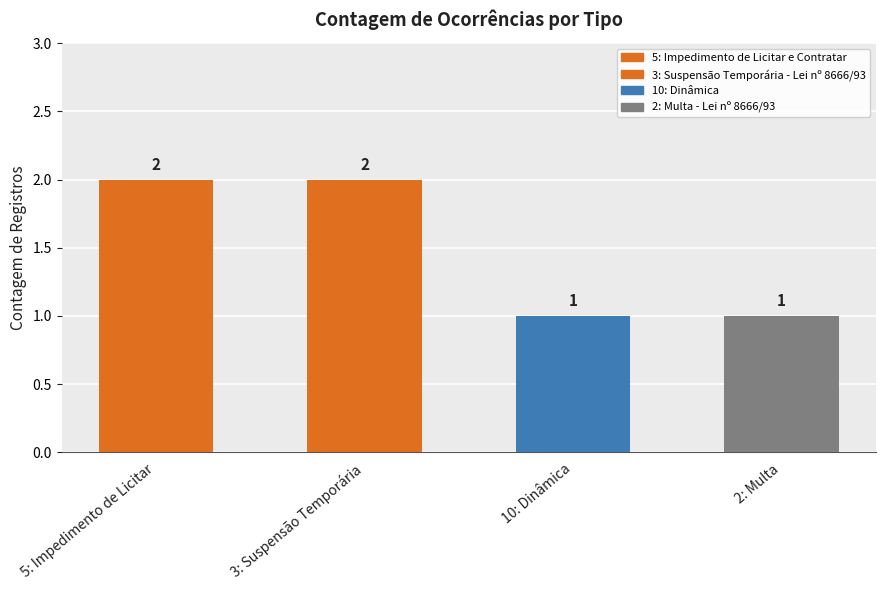

What is the label of the 2nd bar from the left?

3: Suspensão Temporária